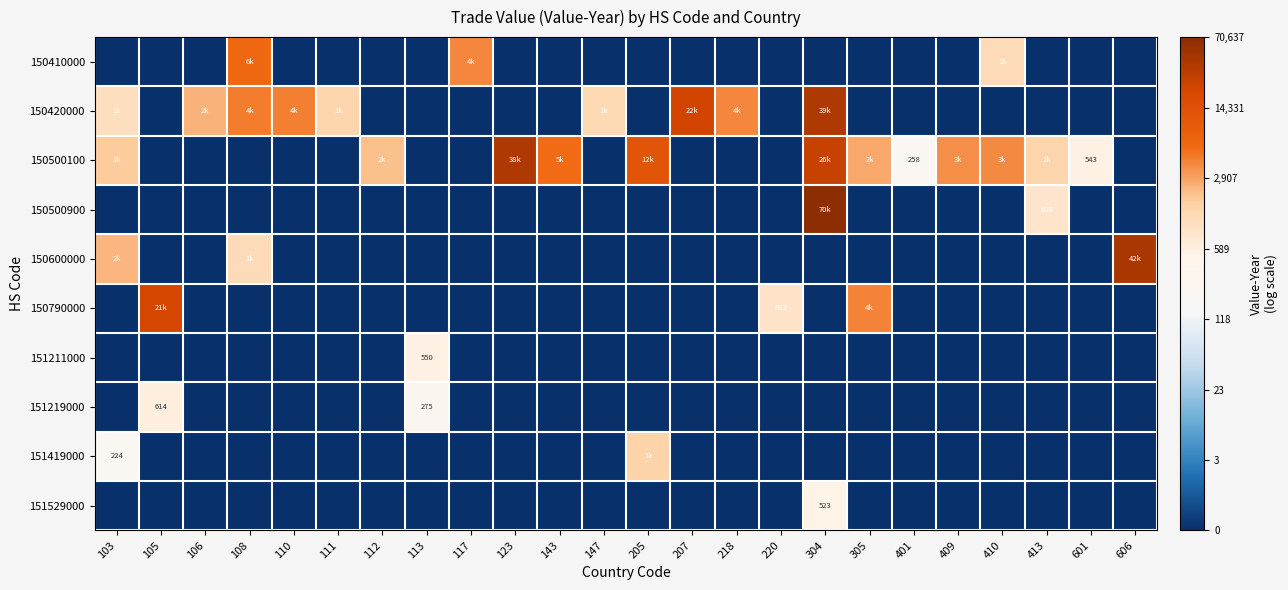

The 150500100 series shows 8.3 at 410. True or false?

True